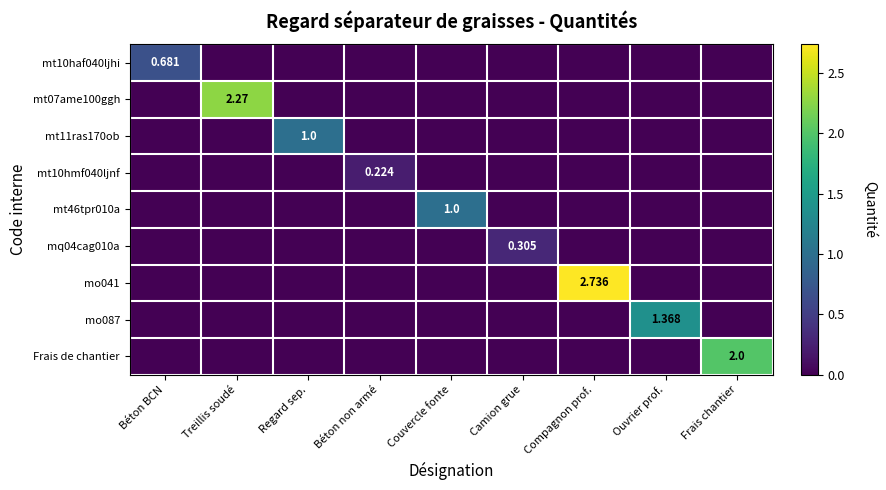

At Béton BCN, list the series in order from largest to smallest.

mt10haf040ljhi, mt07ame100ggh, mt11ras170ob, mt10hmf040ljnf, mt46tpr010a, mq04cag010a, mo041, mo087, Frais de chantier